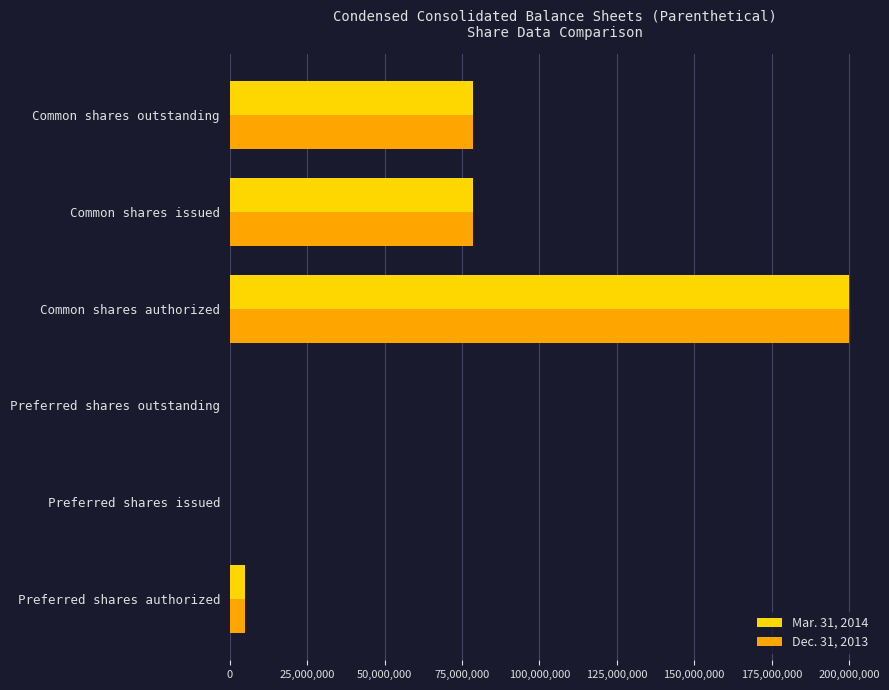

Which label corresponds to the largest value in the chart?

Common shares authorized